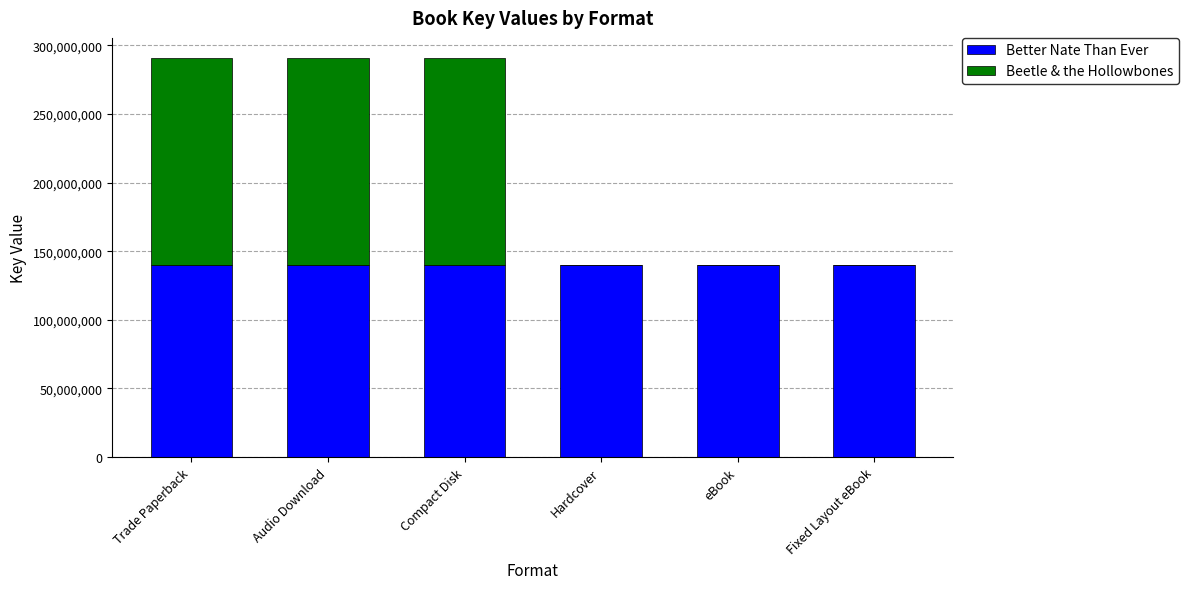

What is the highest value of the Better Nate Than Ever series?

140118853